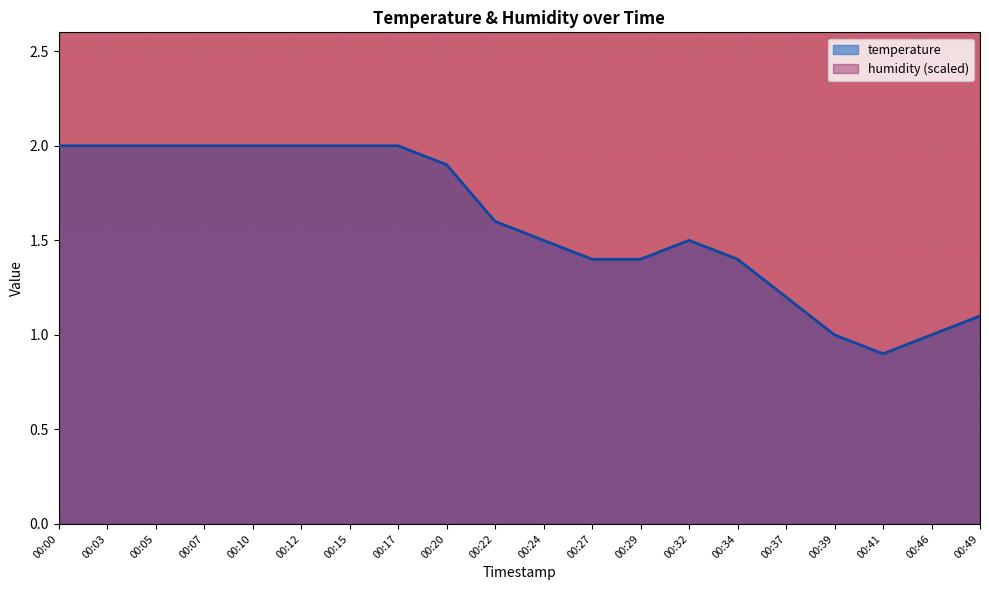

What is the maximum value shown in the chart?

2.0